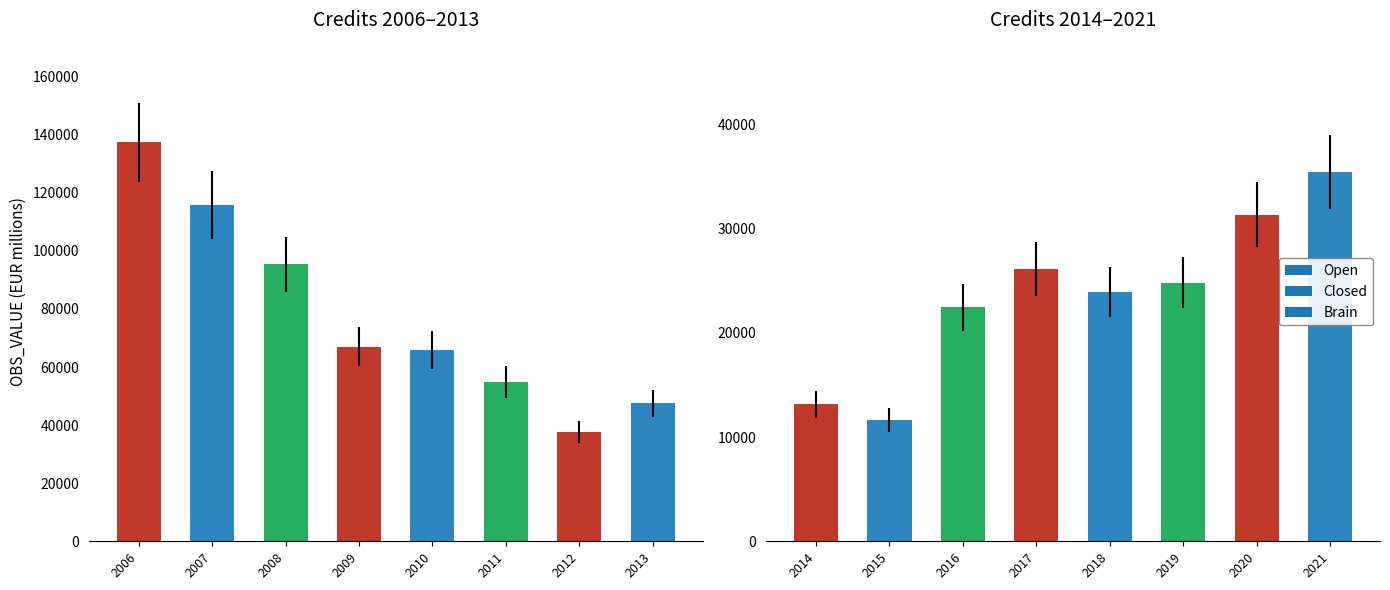

What is the difference between the values at 2017 and 2018?

2159.9